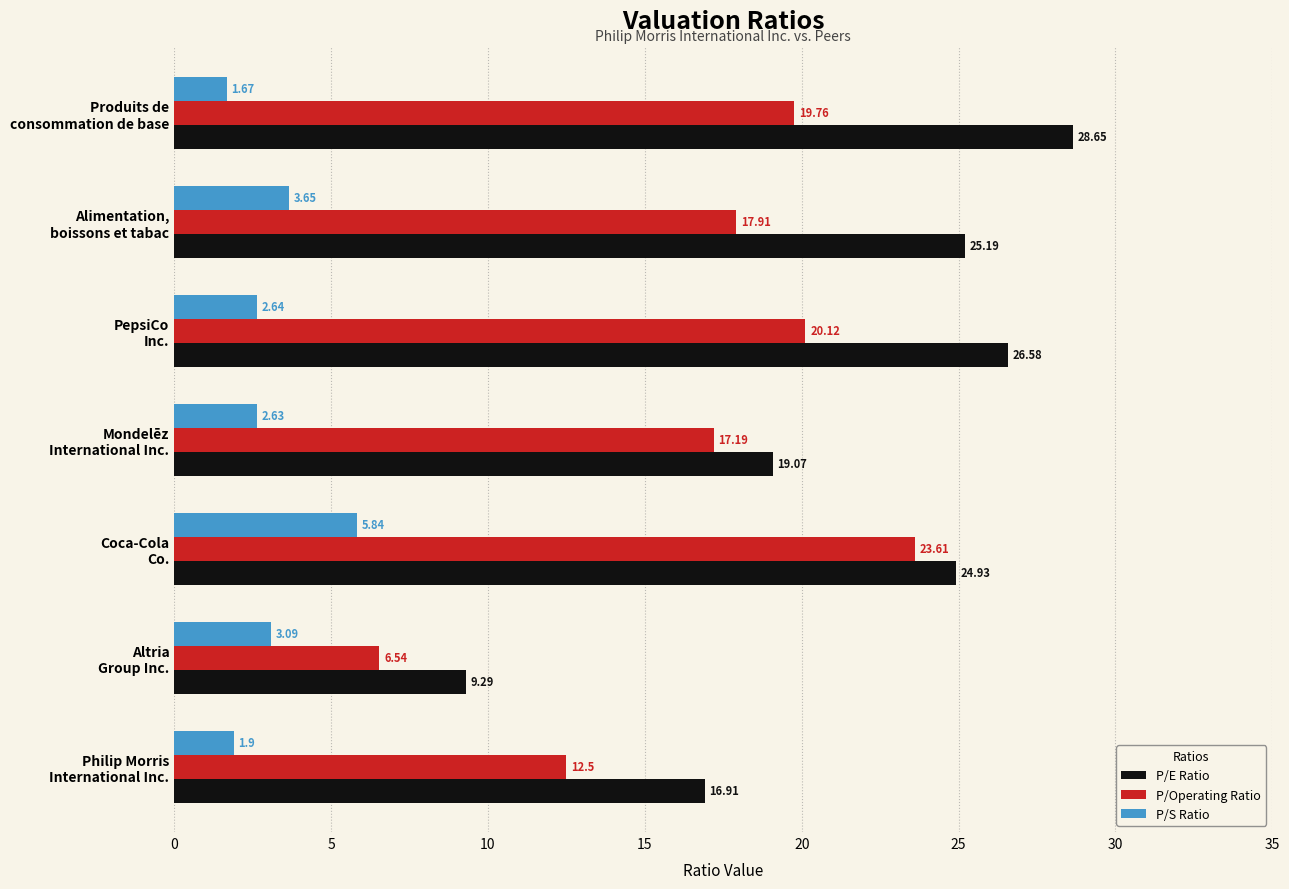

List the series in order of their overall mean, lowest first.

P/S Ratio, P/Operating Ratio, P/E Ratio